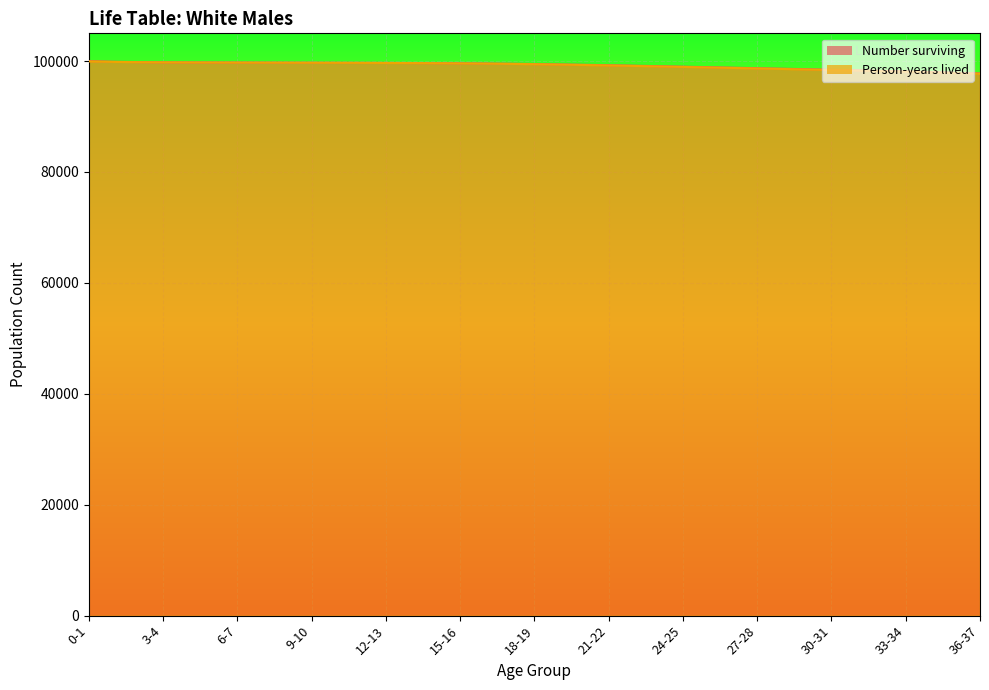

What is the label of the 27th point from the left?

26-27